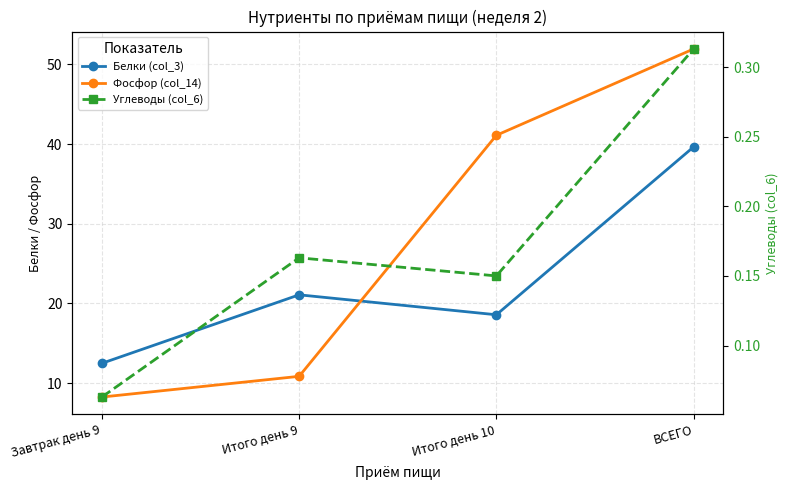

Where is Белки (col_3) nearest to the value 26?

Итого день 9